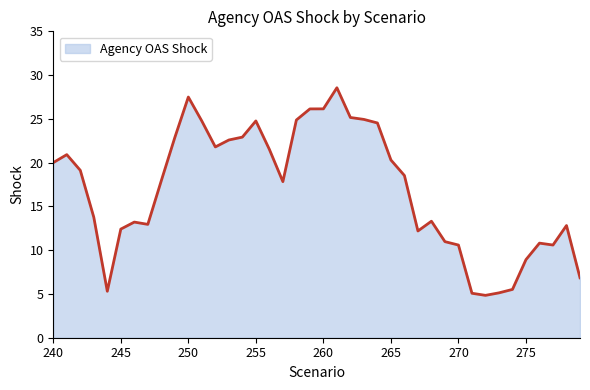

What is the smallest value displayed?

4.8